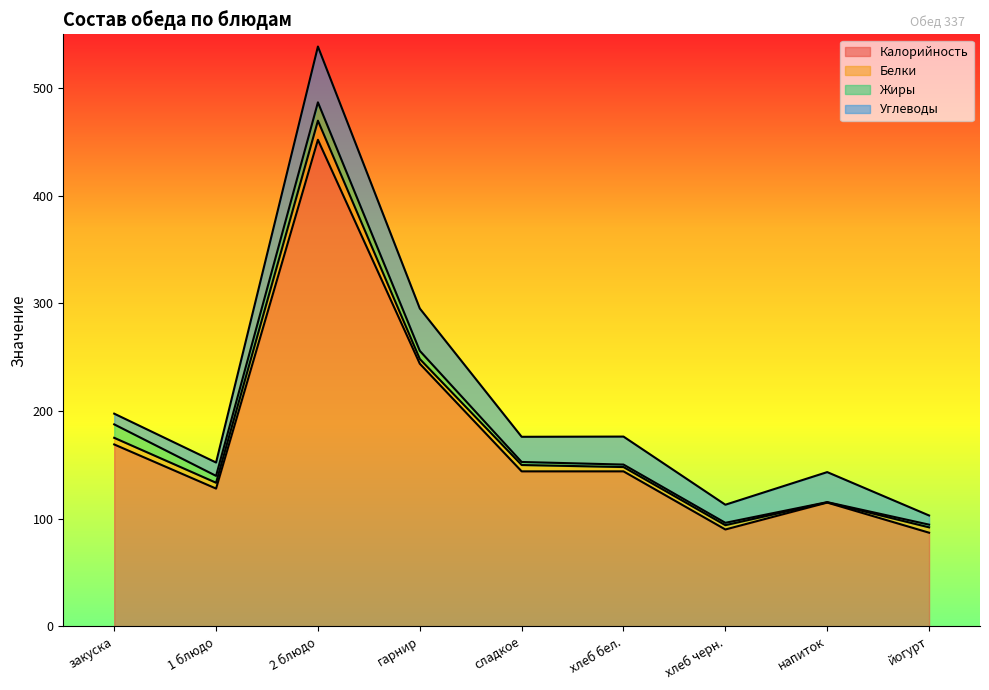

Is it true that Углеводы equals 27.9 at напиток?

True